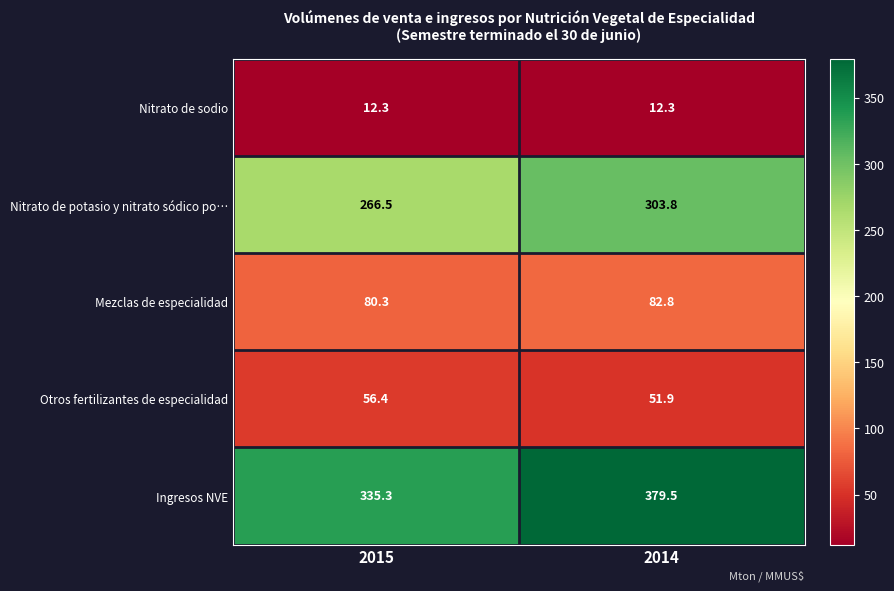

Reading right to left, transcribe all the data shown in this chart.

Nitrato de sodio: 2014=12.3	2015=12.3
Nitrato de potasio y nitrato sódico po…: 2014=303.8	2015=266.5
Mezclas de especialidad: 2014=82.8	2015=80.3
Otros fertilizantes de especialidad: 2014=51.9	2015=56.4
Ingresos NVE: 2014=379.5	2015=335.3